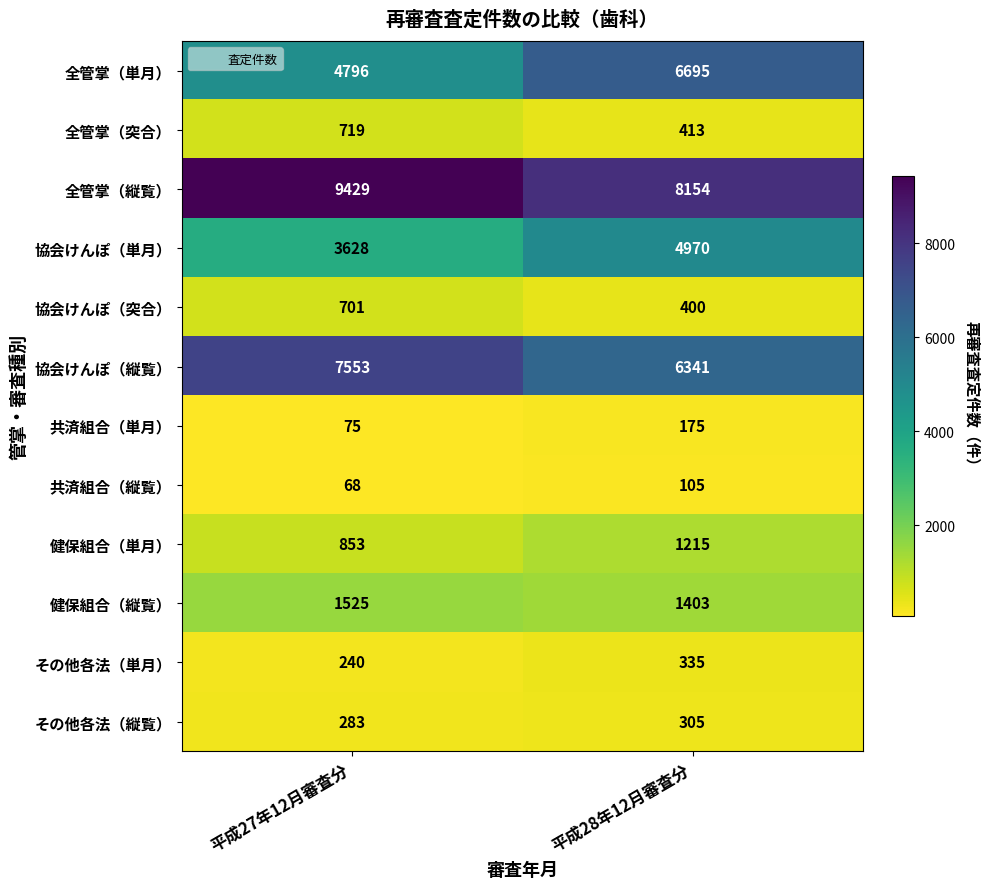

What is the smallest value displayed?

68